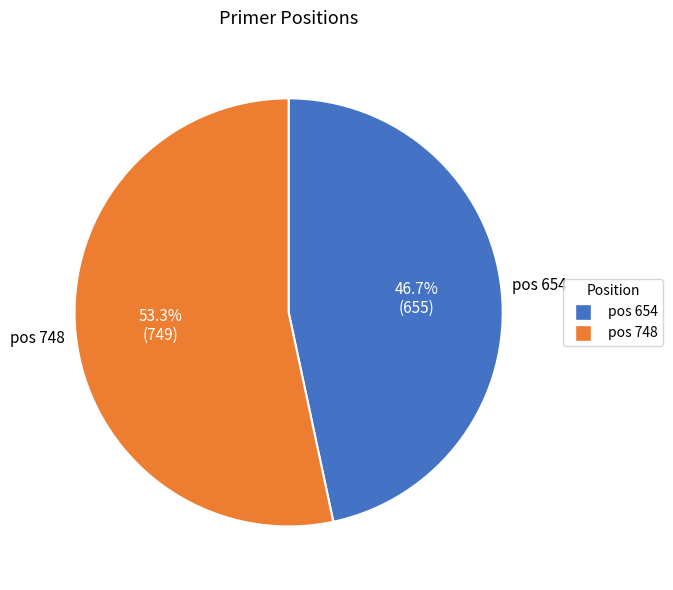

Does any single category account for the majority?

Yes